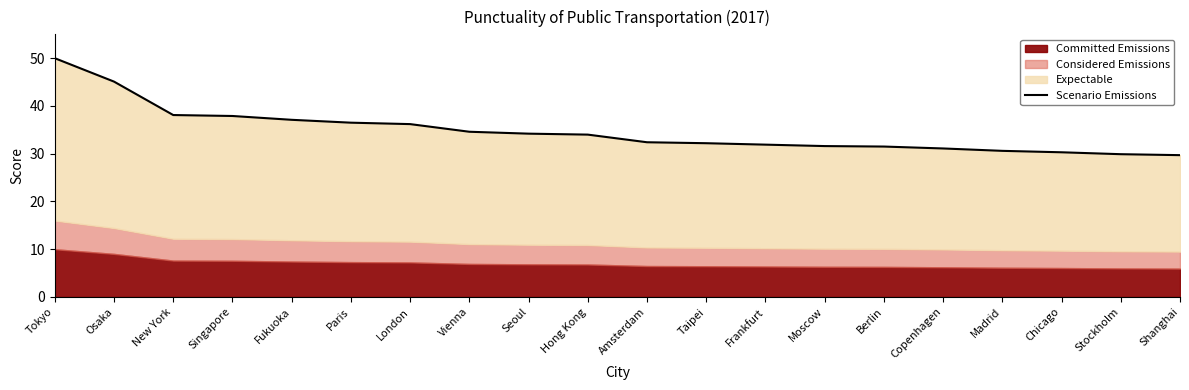

List the labels in order of value, smallest first.

Shanghai, Stockholm, Chicago, Madrid, Copenhagen, Berlin, Moscow, Frankfurt, Taipei, Amsterdam, Hong Kong, Seoul, Vienna, London, Paris, Fukuoka, Singapore, New York, Osaka, Tokyo